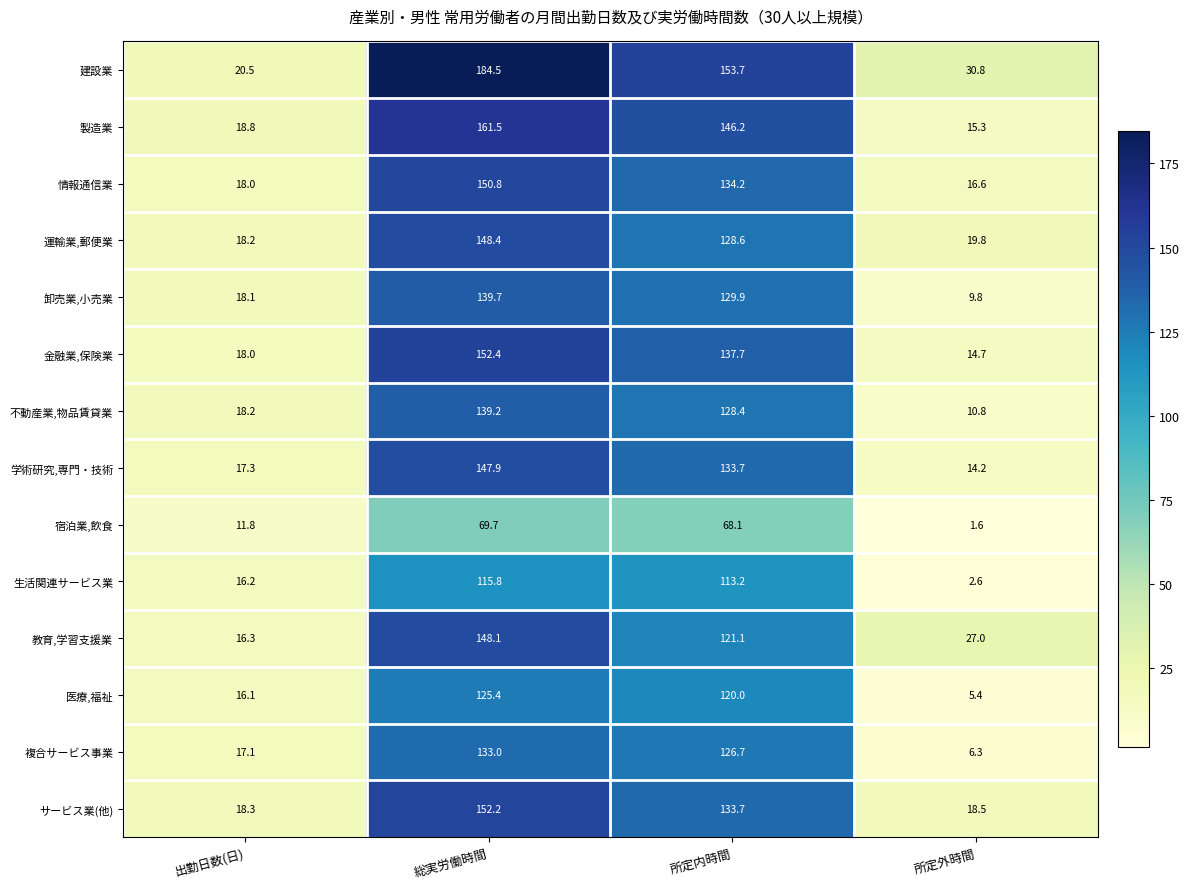

Which series has the largest total across all categories?

建設業